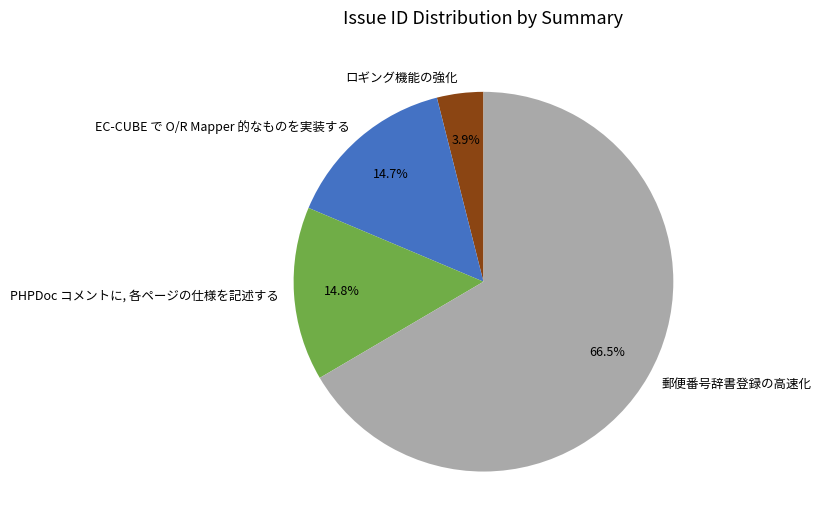

What is the ratio of the value at 郵便番号辞書登録の高速化 to the value at EC-CUBE で O/R Mapper 的なものを実装する?

4.5